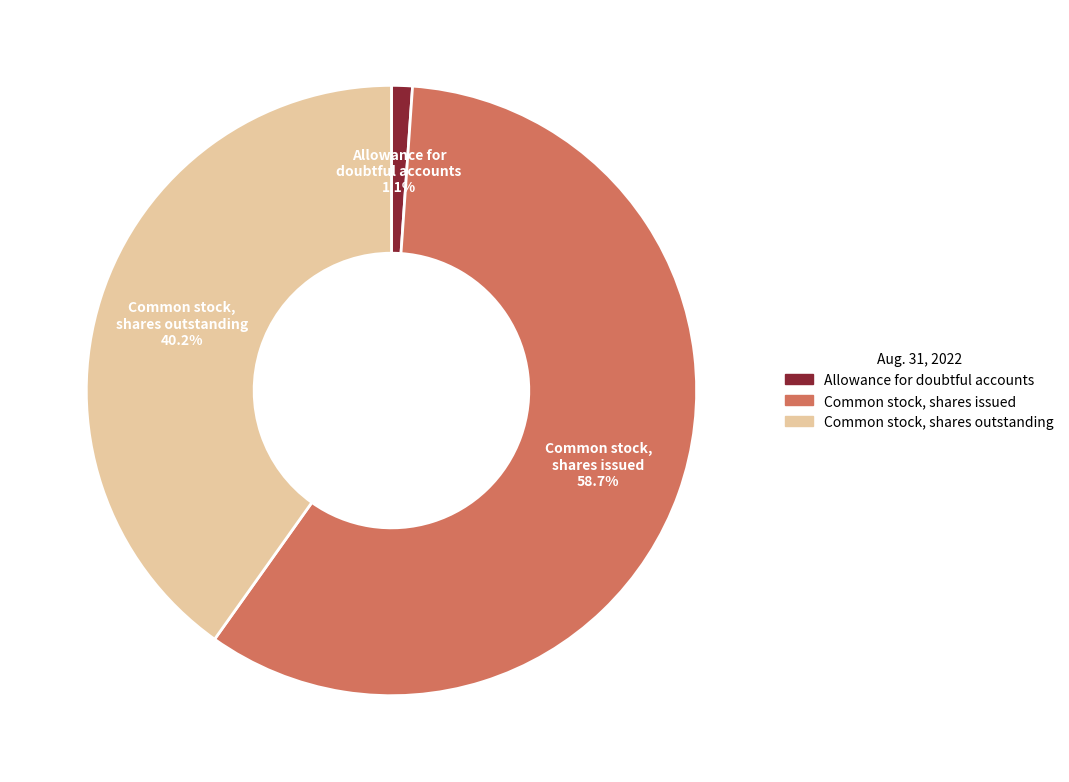

How many slices are in this pie chart?

3